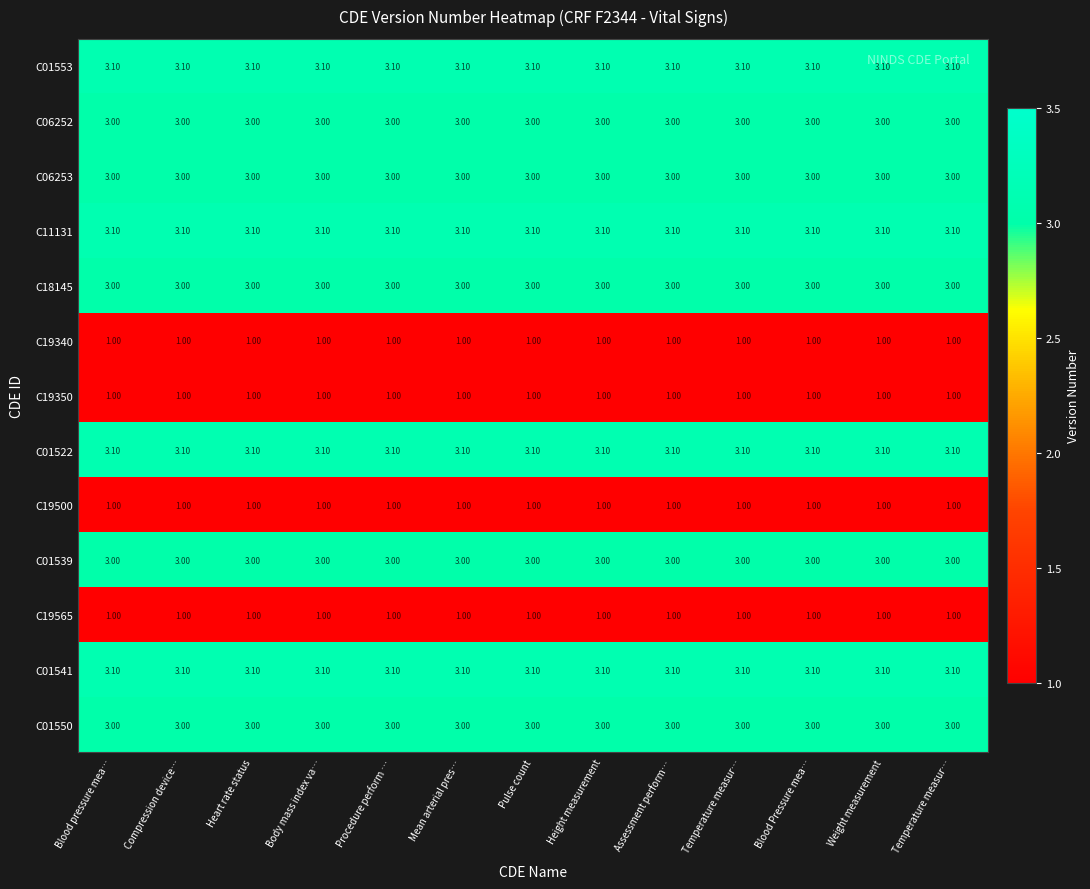

Reading left to right, transcribe all the data shown in this chart.

C01553: Blood pressure mea…=3.1	Compression device…=3.1	Heart rate status=3.1	Body mass index va…=3.1	Procedure perform …=3.1	Mean arterial pres…=3.1	Pulse count=3.1	Height measurement=3.1	Assessment perform…=3.1	Temperature measur…=3.1	Blood Pressure mea…=3.1	Weight measurement=3.1	Temperature measur…=3.1
C06252: Blood pressure mea…=3.0	Compression device…=3.0	Heart rate status=3.0	Body mass index va…=3.0	Procedure perform …=3.0	Mean arterial pres…=3.0	Pulse count=3.0	Height measurement=3.0	Assessment perform…=3.0	Temperature measur…=3.0	Blood Pressure mea…=3.0	Weight measurement=3.0	Temperature measur…=3.0
C06253: Blood pressure mea…=3.0	Compression device…=3.0	Heart rate status=3.0	Body mass index va…=3.0	Procedure perform …=3.0	Mean arterial pres…=3.0	Pulse count=3.0	Height measurement=3.0	Assessment perform…=3.0	Temperature measur…=3.0	Blood Pressure mea…=3.0	Weight measurement=3.0	Temperature measur…=3.0
C11131: Blood pressure mea…=3.1	Compression device…=3.1	Heart rate status=3.1	Body mass index va…=3.1	Procedure perform …=3.1	Mean arterial pres…=3.1	Pulse count=3.1	Height measurement=3.1	Assessment perform…=3.1	Temperature measur…=3.1	Blood Pressure mea…=3.1	Weight measurement=3.1	Temperature measur…=3.1
C18145: Blood pressure mea…=3.0	Compression device…=3.0	Heart rate status=3.0	Body mass index va…=3.0	Procedure perform …=3.0	Mean arterial pres…=3.0	Pulse count=3.0	Height measurement=3.0	Assessment perform…=3.0	Temperature measur…=3.0	Blood Pressure mea…=3.0	Weight measurement=3.0	Temperature measur…=3.0
C19340: Blood pressure mea…=1.0	Compression device…=1.0	Heart rate status=1.0	Body mass index va…=1.0	Procedure perform …=1.0	Mean arterial pres…=1.0	Pulse count=1.0	Height measurement=1.0	Assessment perform…=1.0	Temperature measur…=1.0	Blood Pressure mea…=1.0	Weight measurement=1.0	Temperature measur…=1.0
C19350: Blood pressure mea…=1.0	Compression device…=1.0	Heart rate status=1.0	Body mass index va…=1.0	Procedure perform …=1.0	Mean arterial pres…=1.0	Pulse count=1.0	Height measurement=1.0	Assessment perform…=1.0	Temperature measur…=1.0	Blood Pressure mea…=1.0	Weight measurement=1.0	Temperature measur…=1.0
C01522: Blood pressure mea…=3.1	Compression device…=3.1	Heart rate status=3.1	Body mass index va…=3.1	Procedure perform …=3.1	Mean arterial pres…=3.1	Pulse count=3.1	Height measurement=3.1	Assessment perform…=3.1	Temperature measur…=3.1	Blood Pressure mea…=3.1	Weight measurement=3.1	Temperature measur…=3.1
C19500: Blood pressure mea…=1.0	Compression device…=1.0	Heart rate status=1.0	Body mass index va…=1.0	Procedure perform …=1.0	Mean arterial pres…=1.0	Pulse count=1.0	Height measurement=1.0	Assessment perform…=1.0	Temperature measur…=1.0	Blood Pressure mea…=1.0	Weight measurement=1.0	Temperature measur…=1.0
C01539: Blood pressure mea…=3.0	Compression device…=3.0	Heart rate status=3.0	Body mass index va…=3.0	Procedure perform …=3.0	Mean arterial pres…=3.0	Pulse count=3.0	Height measurement=3.0	Assessment perform…=3.0	Temperature measur…=3.0	Blood Pressure mea…=3.0	Weight measurement=3.0	Temperature measur…=3.0
C19565: Blood pressure mea…=1.0	Compression device…=1.0	Heart rate status=1.0	Body mass index va…=1.0	Procedure perform …=1.0	Mean arterial pres…=1.0	Pulse count=1.0	Height measurement=1.0	Assessment perform…=1.0	Temperature measur…=1.0	Blood Pressure mea…=1.0	Weight measurement=1.0	Temperature measur…=1.0
C01541: Blood pressure mea…=3.1	Compression device…=3.1	Heart rate status=3.1	Body mass index va…=3.1	Procedure perform …=3.1	Mean arterial pres…=3.1	Pulse count=3.1	Height measurement=3.1	Assessment perform…=3.1	Temperature measur…=3.1	Blood Pressure mea…=3.1	Weight measurement=3.1	Temperature measur…=3.1
C01550: Blood pressure mea…=3.0	Compression device…=3.0	Heart rate status=3.0	Body mass index va…=3.0	Procedure perform …=3.0	Mean arterial pres…=3.0	Pulse count=3.0	Height measurement=3.0	Assessment perform…=3.0	Temperature measur…=3.0	Blood Pressure mea…=3.0	Weight measurement=3.0	Temperature measur…=3.0